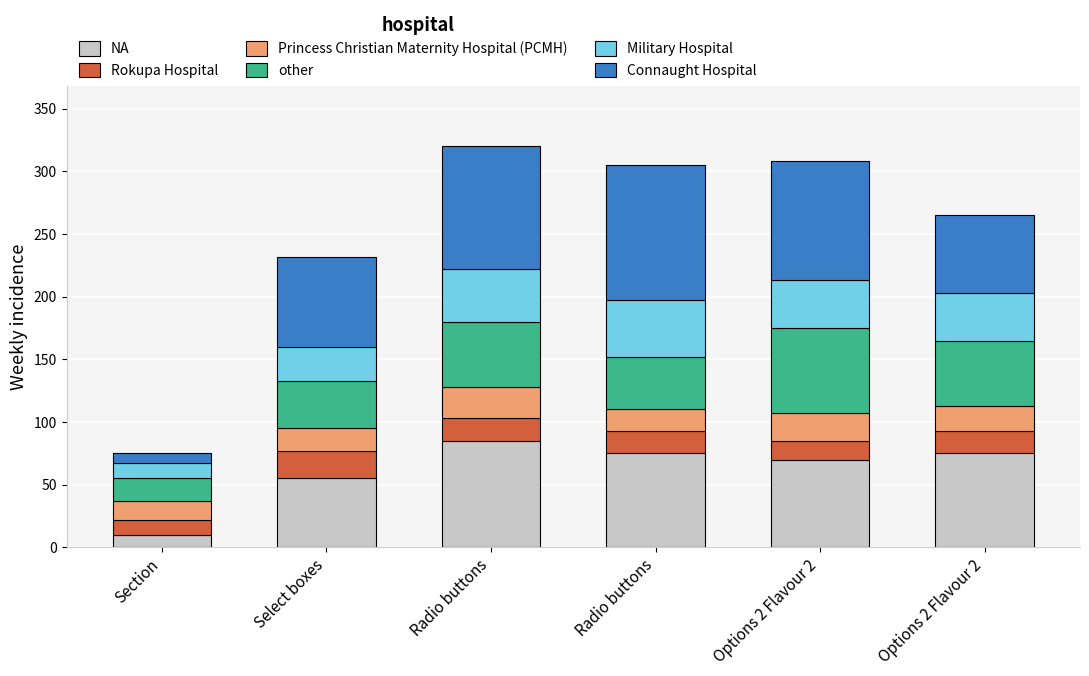

Between Radio buttons and Options 2 Flavour 2, which series saw the biggest shift?

Connaught Hospital